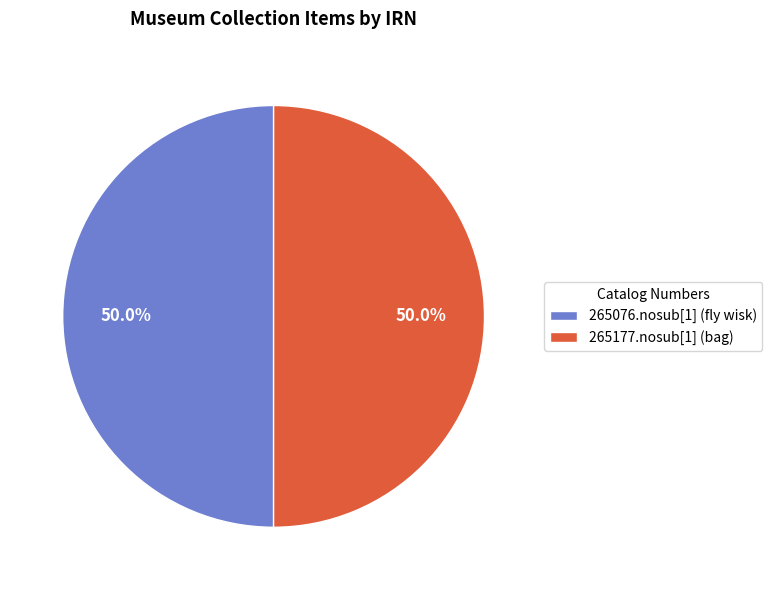

To the nearest percent, what portion does 265076.nosub[1] (fly wisk) represent?

50%